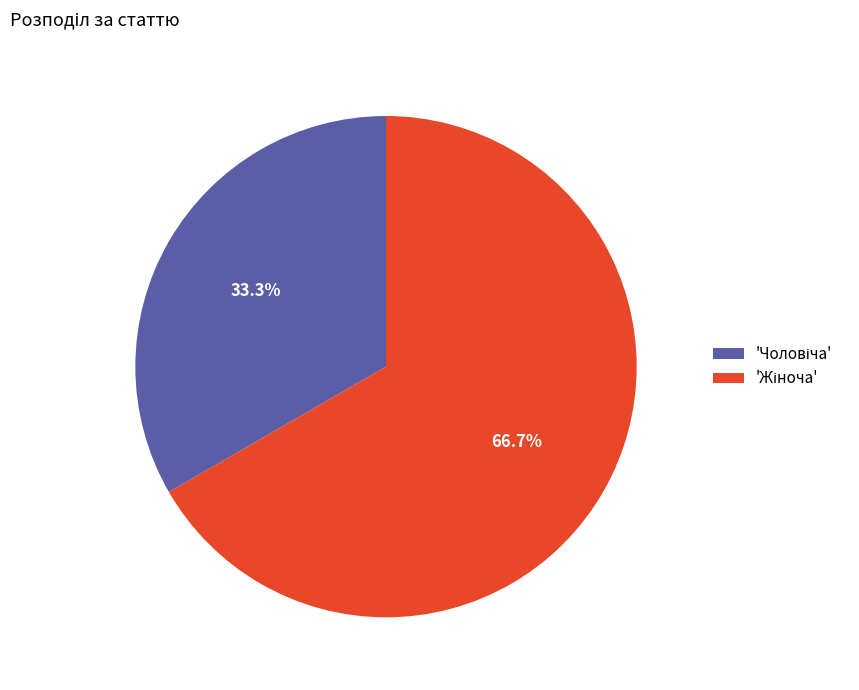

Is there a majority slice in this chart?

Yes